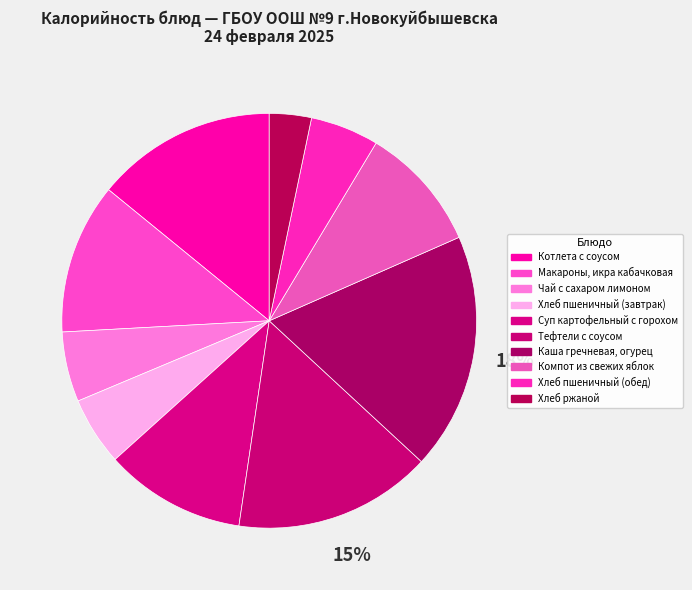

Does any single category account for the majority?

No